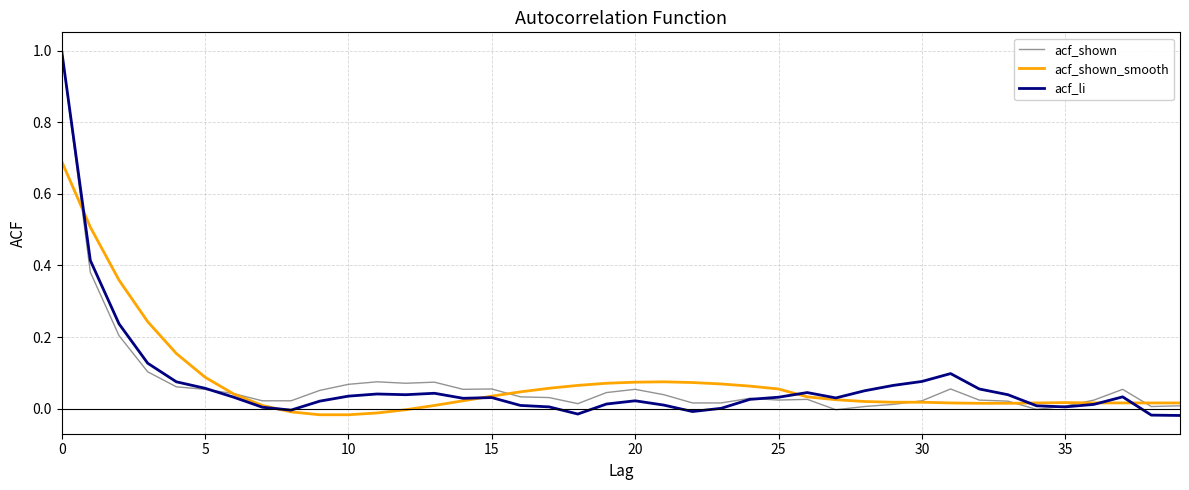

What is the highest value of the acf_shown series?

1.0